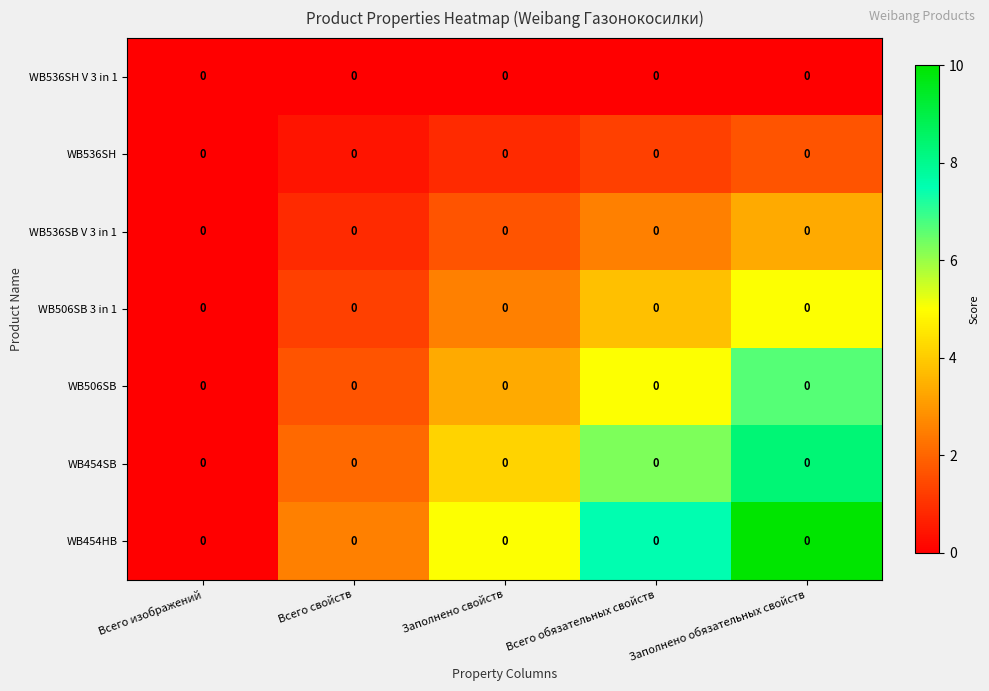

Is the value of WB536SB V 3 in 1 at Заполнено свойств greater than the value of WB454SB at Заполнено свойств?

No